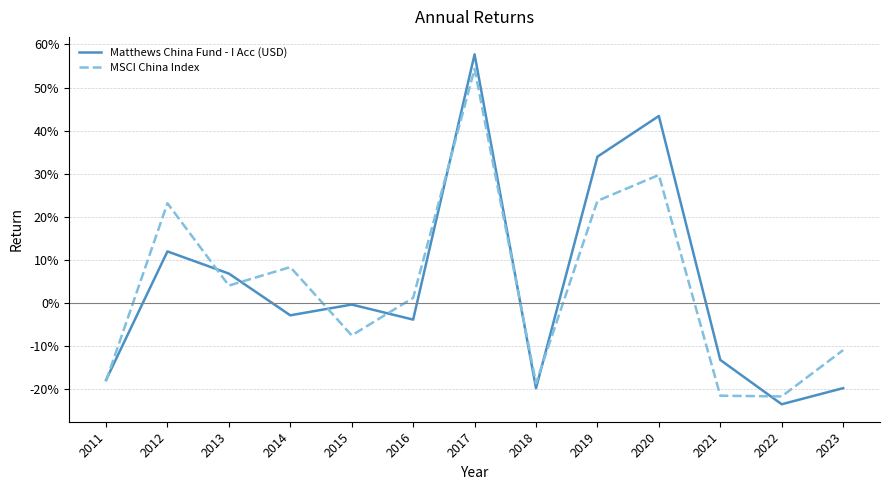

What is the value of the MSCI China Index point at the 7th from the left?

0.5